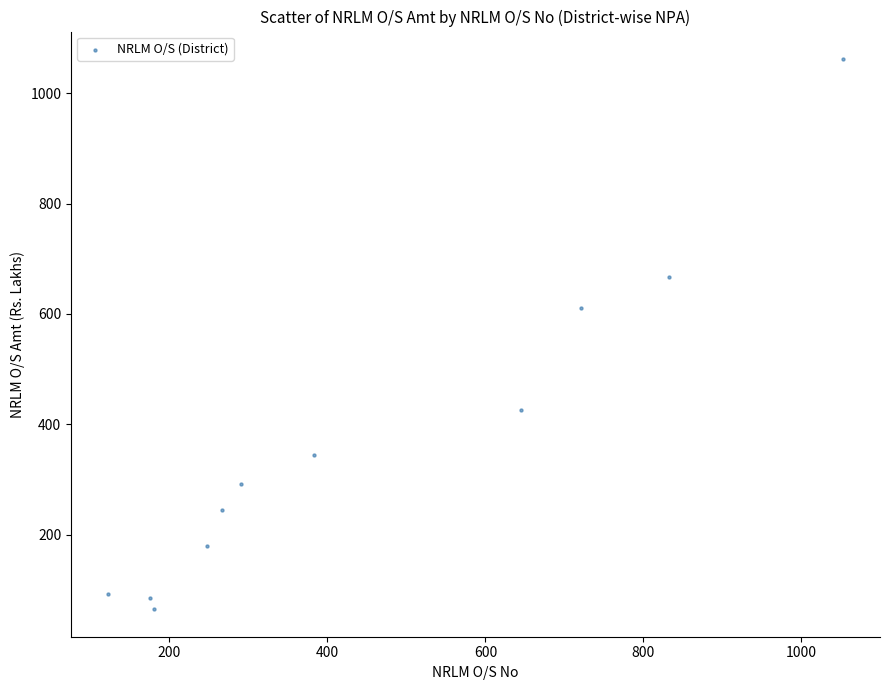

What is the average X value?

447.1